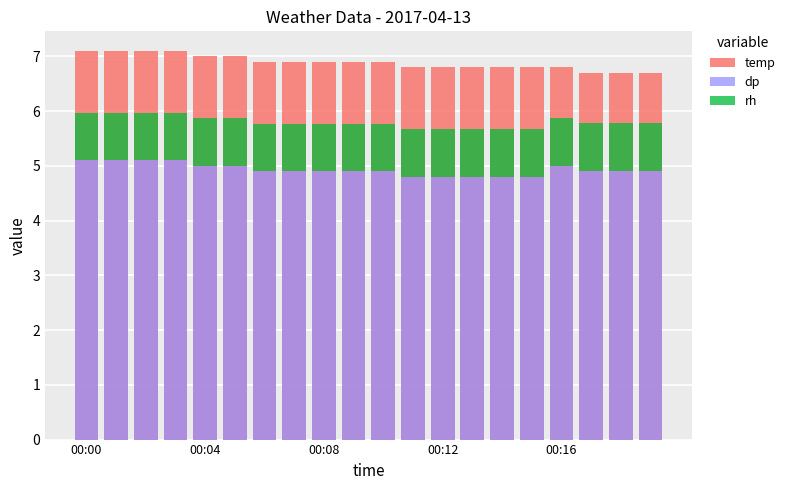

At which category is the sum across all series the highest?

00:00